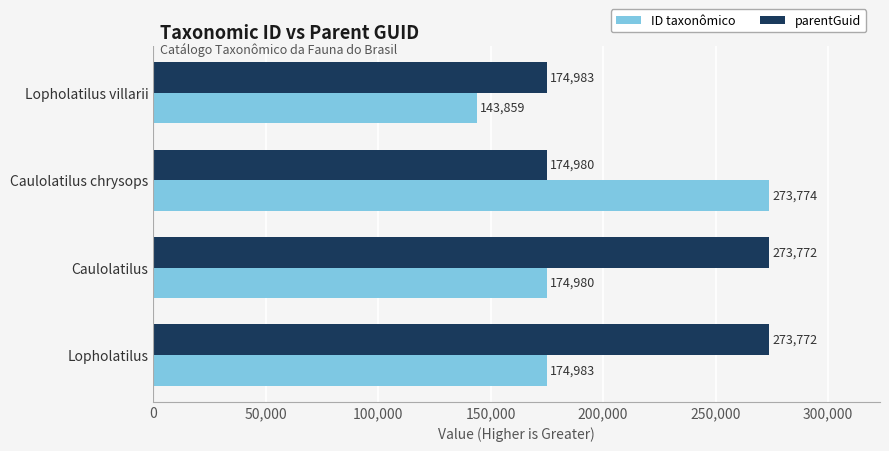

What is the spread (max minus min) of values at Caulolatilus?

98792